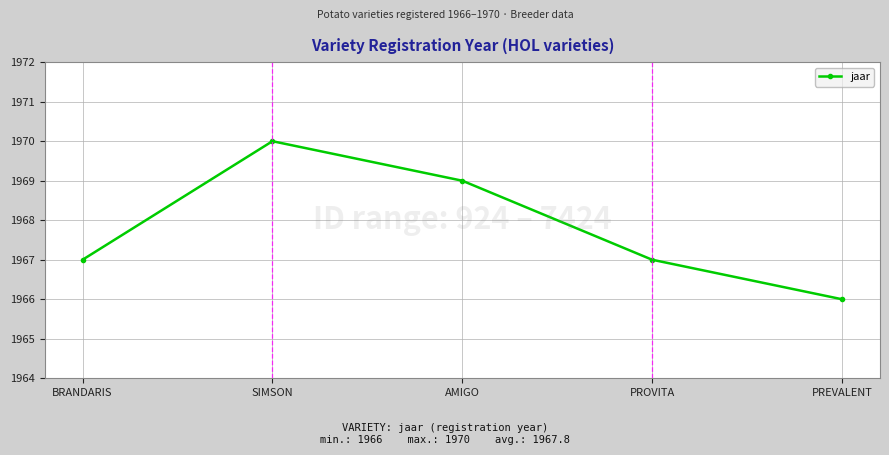

The chart shows a value of 1969 at AMIGO. True or false?

True